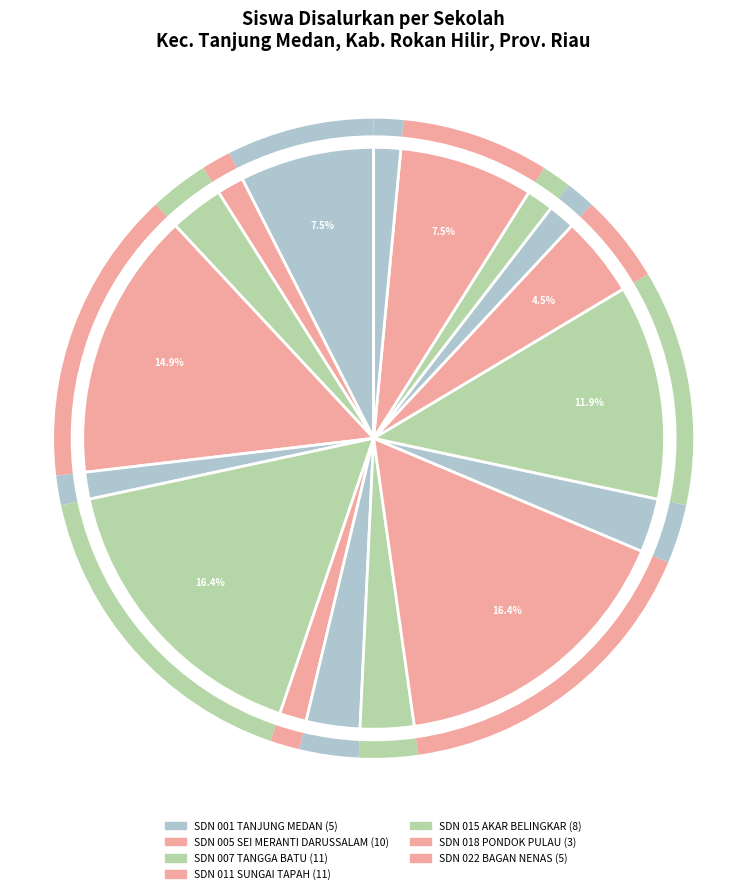

How many segments does this pie chart have?

17